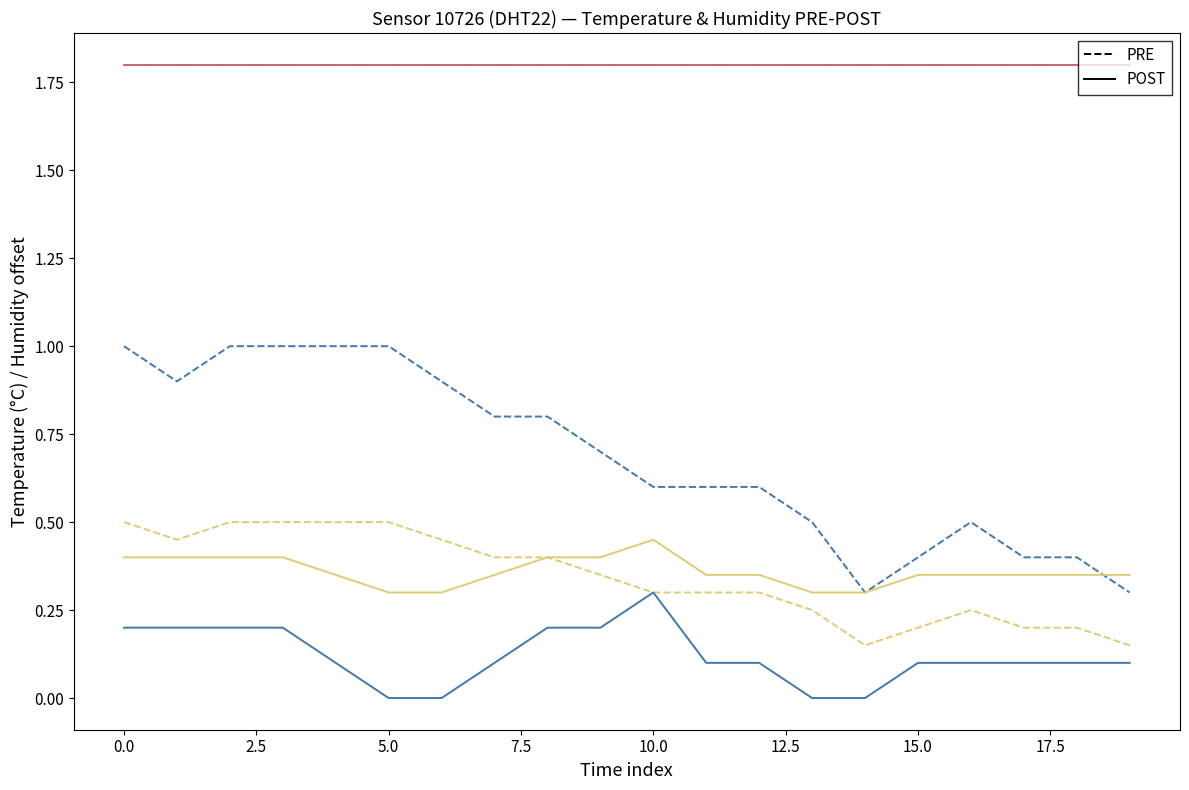

Does the chart have visible grid lines?

No